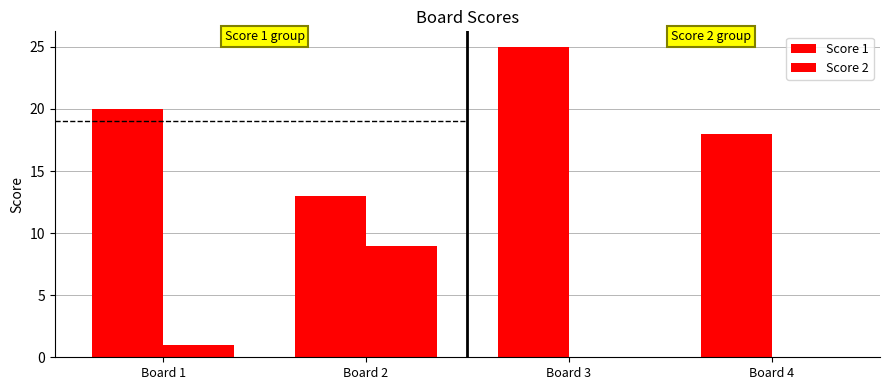

Are the bars horizontal?

No